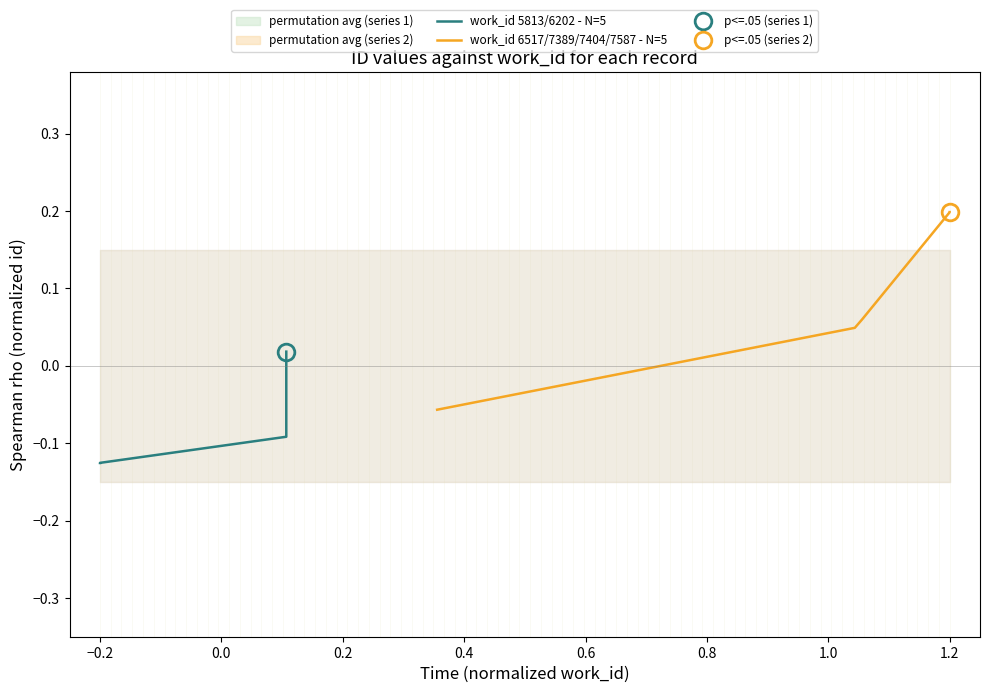

How many lines are shown in the chart?

2